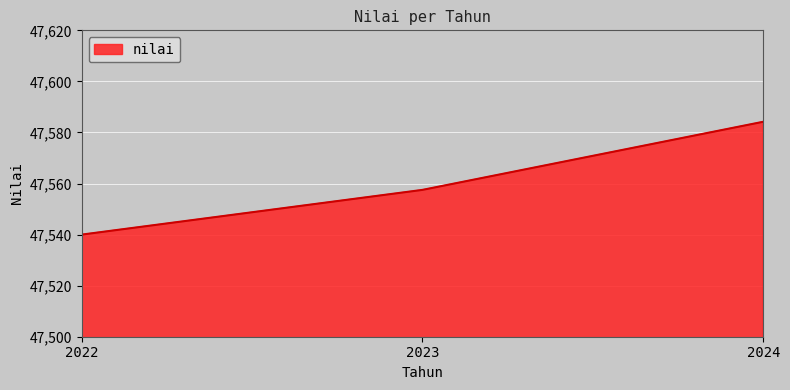

Reading left to right, extract all data points from this chart.

47540.0	47557.5	47584.2